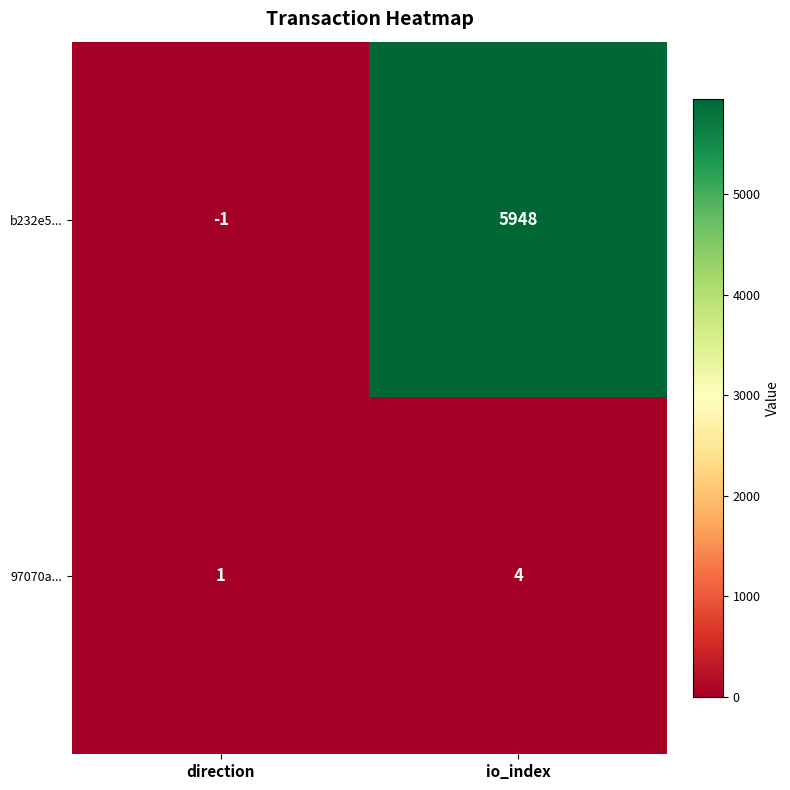

How many data points does each series have?

2